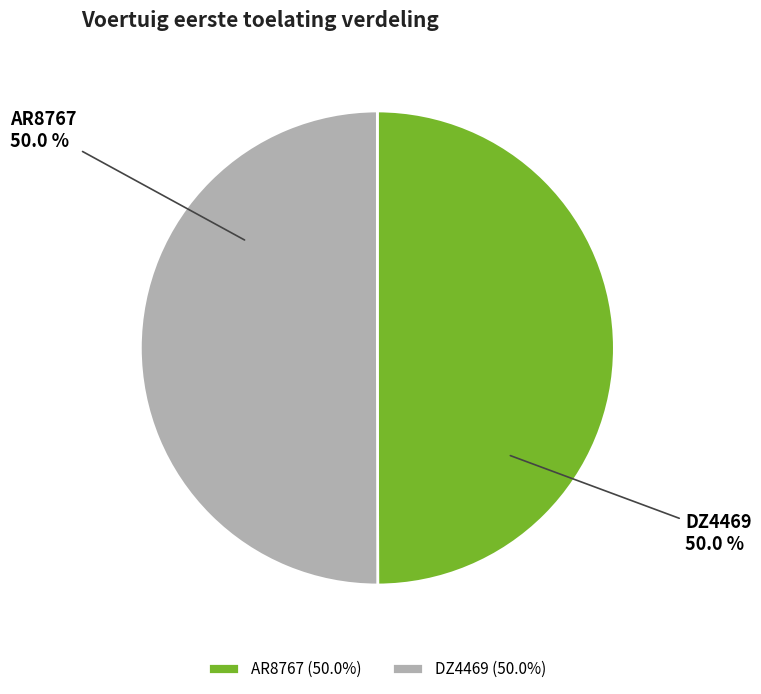

What portion of the pie excludes DZ4469?

50.0%